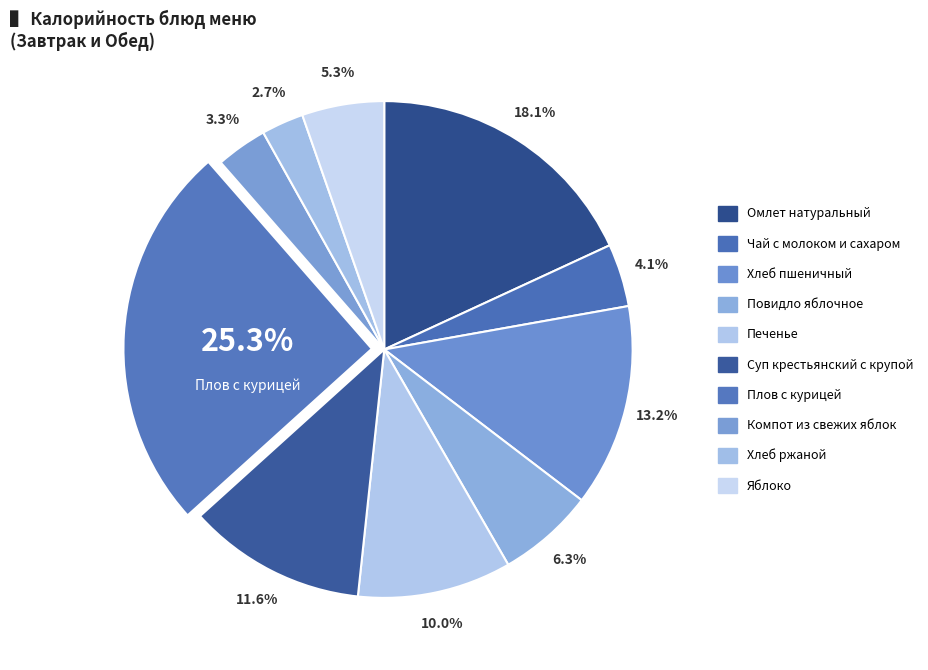

Count the number of slices in the pie.

10